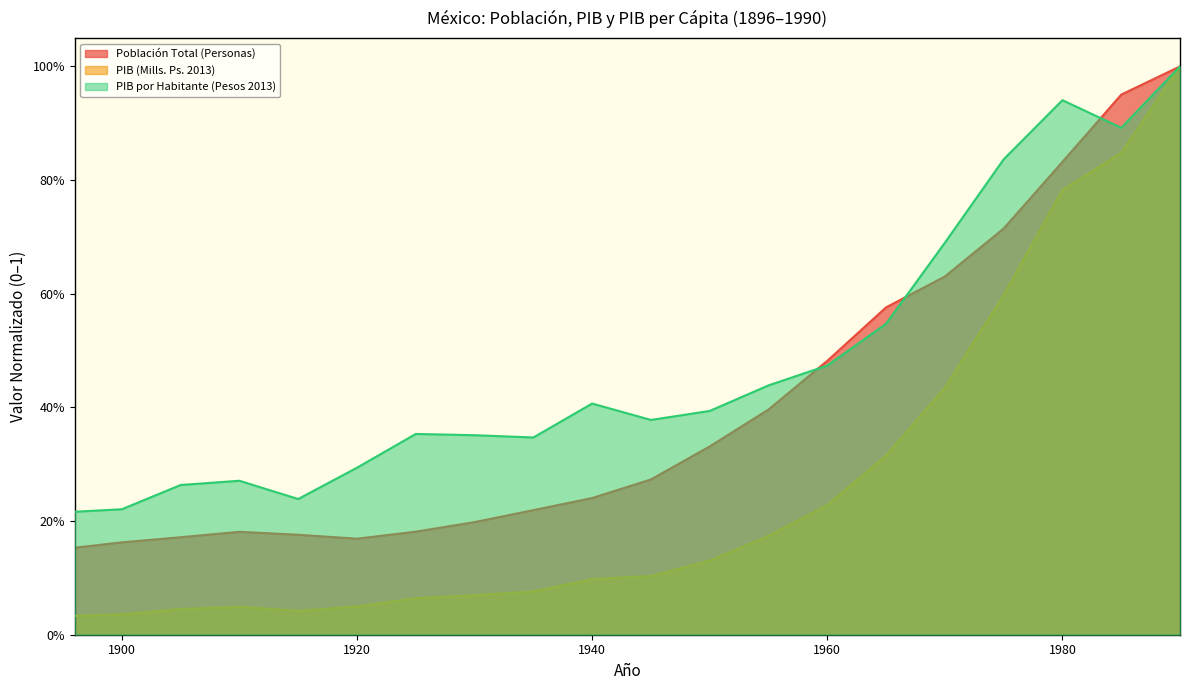

What is the value of the PIB por Habitante (Pesos 2013) point at the 12th from the left?

0.4